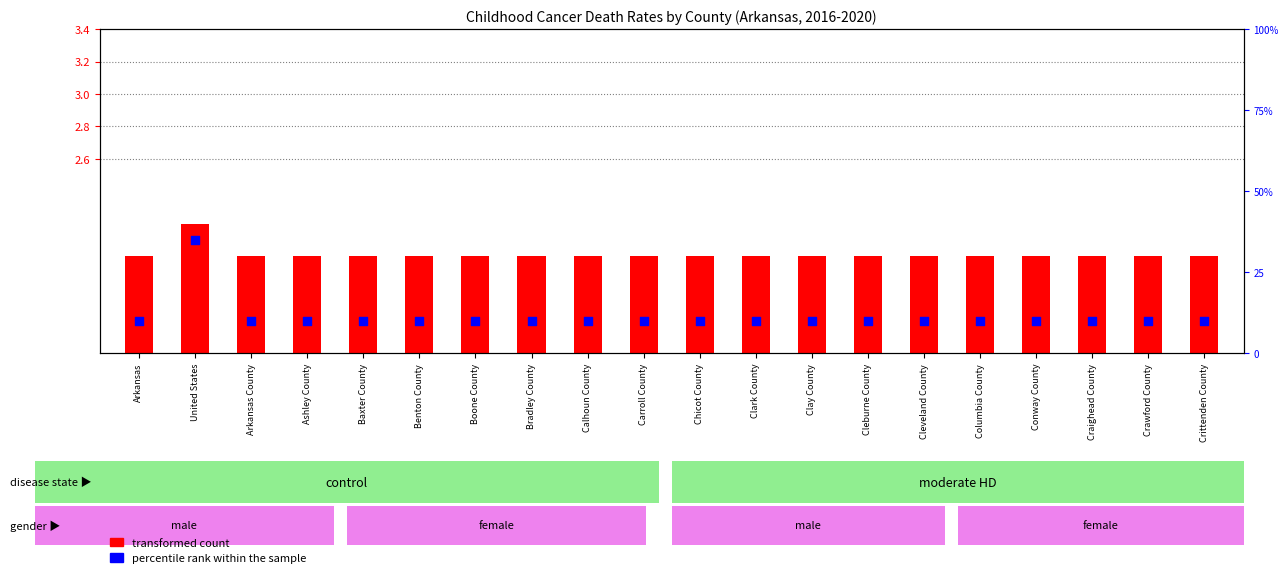

Which series has the largest total across all categories?

percentile rank within the sample